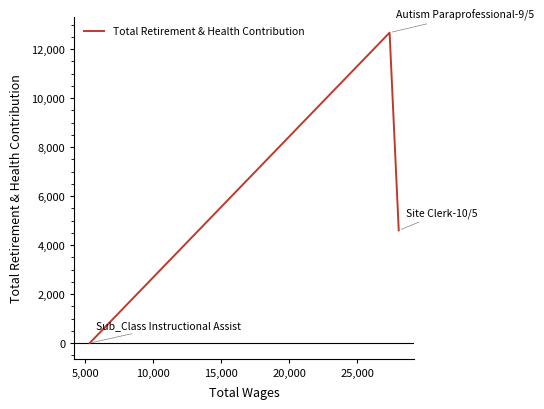

What is the difference between the maximum and minimum values?

12673